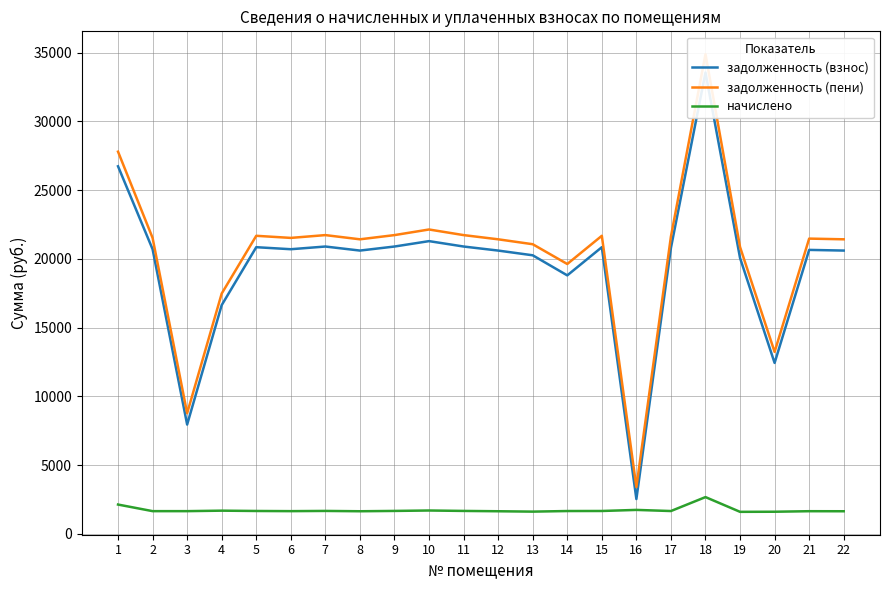

True or false: начислено and задолженность (пени) intersect in this chart.

False